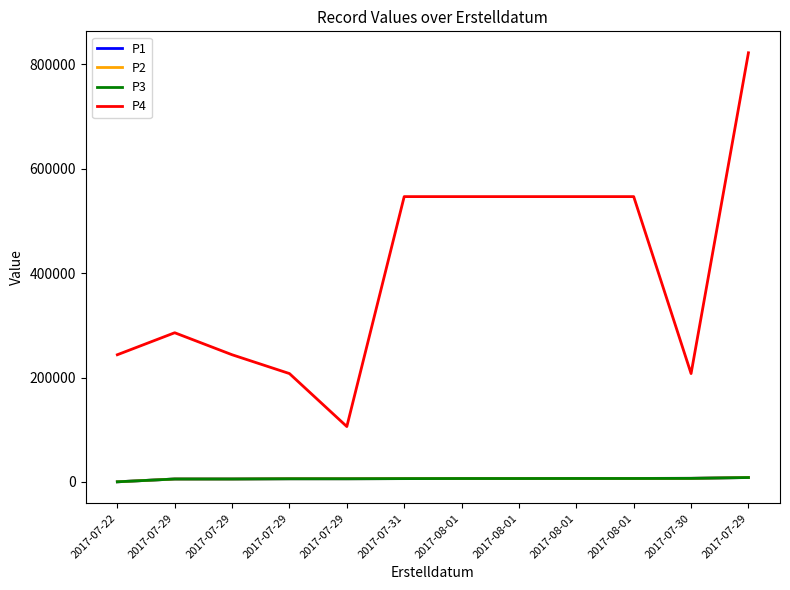

What is the greatest value displayed?

821981